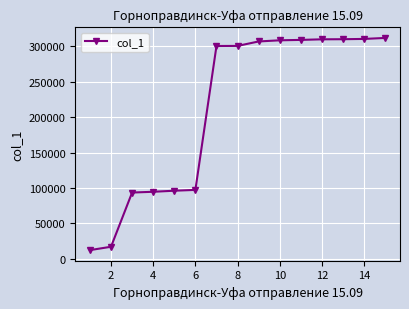

What is the difference between the maximum and minimum values?

299437